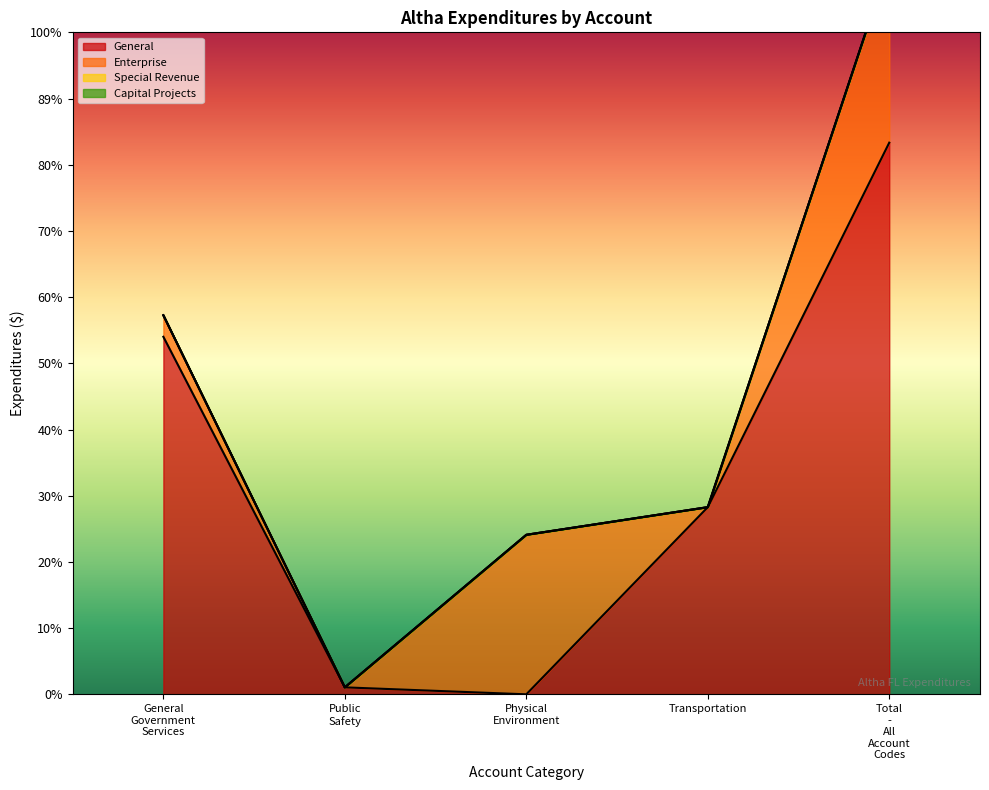

True or false: Special Revenue and General cross at least once.

False